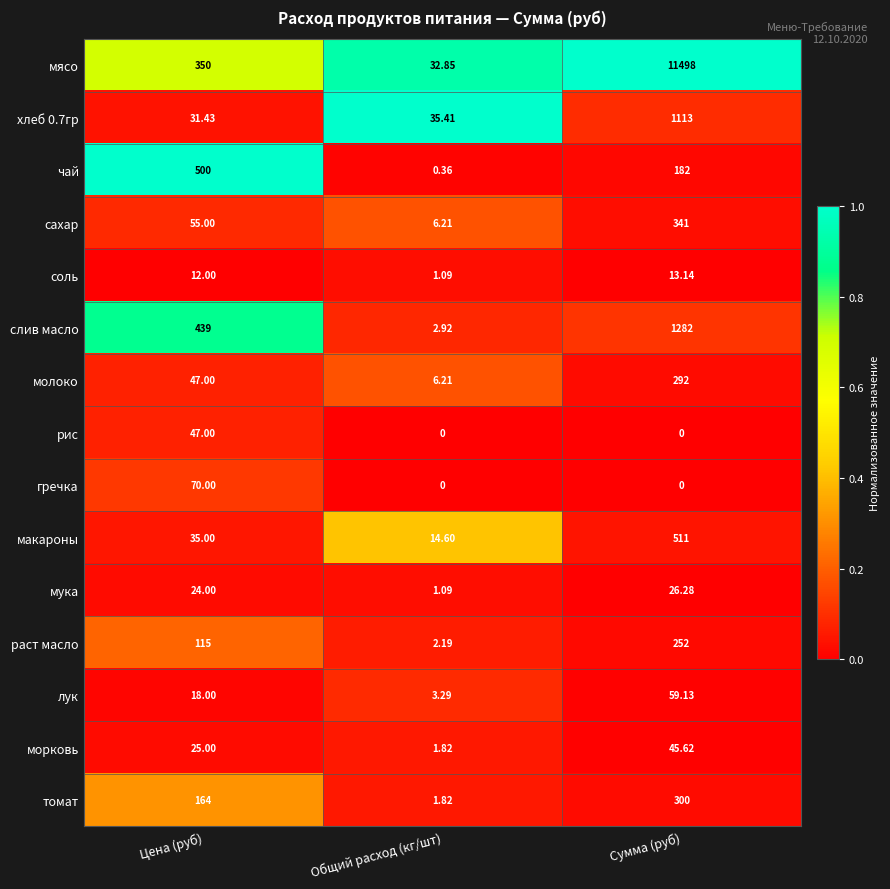

At which category is the sum across all series the highest?

Сумма (руб)